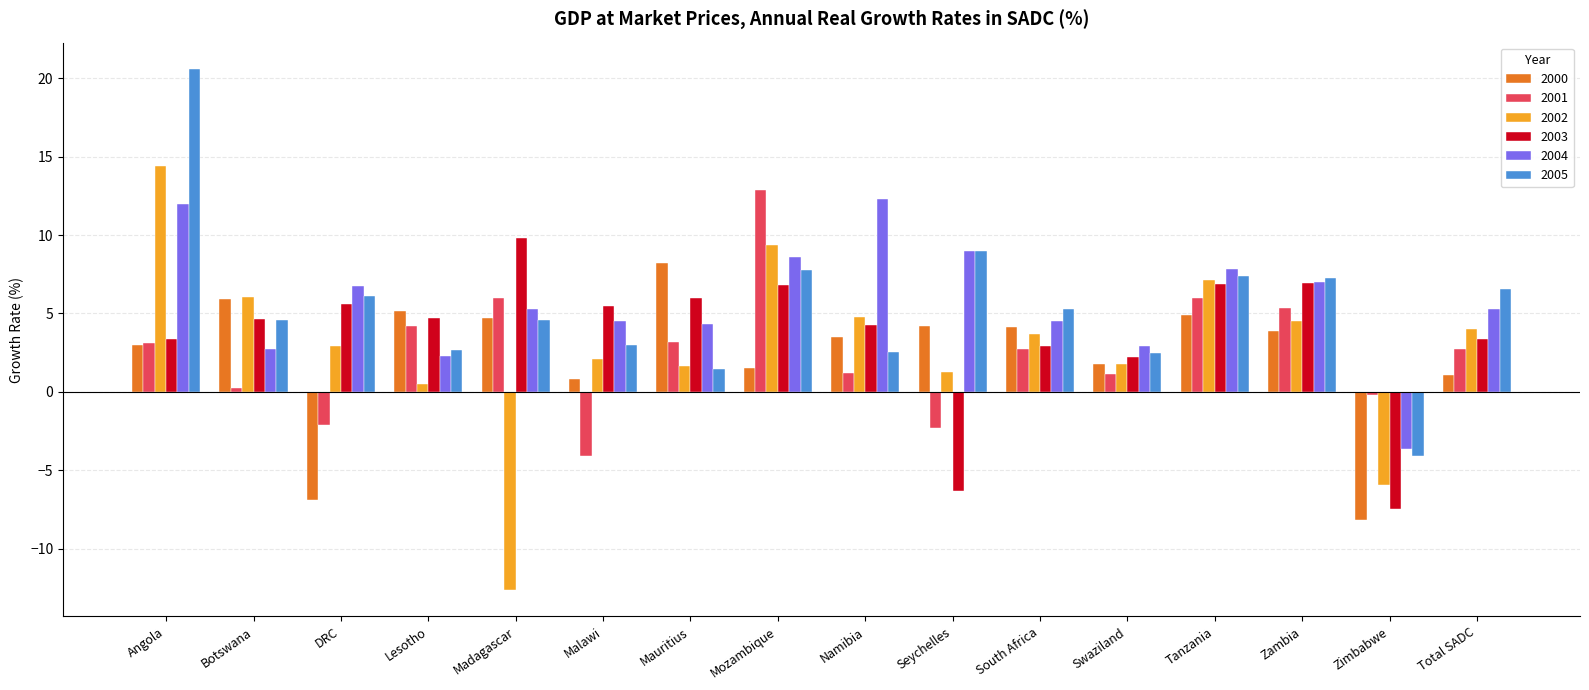

What is the value of the 2003 bar at the 7th from the left?

6.0